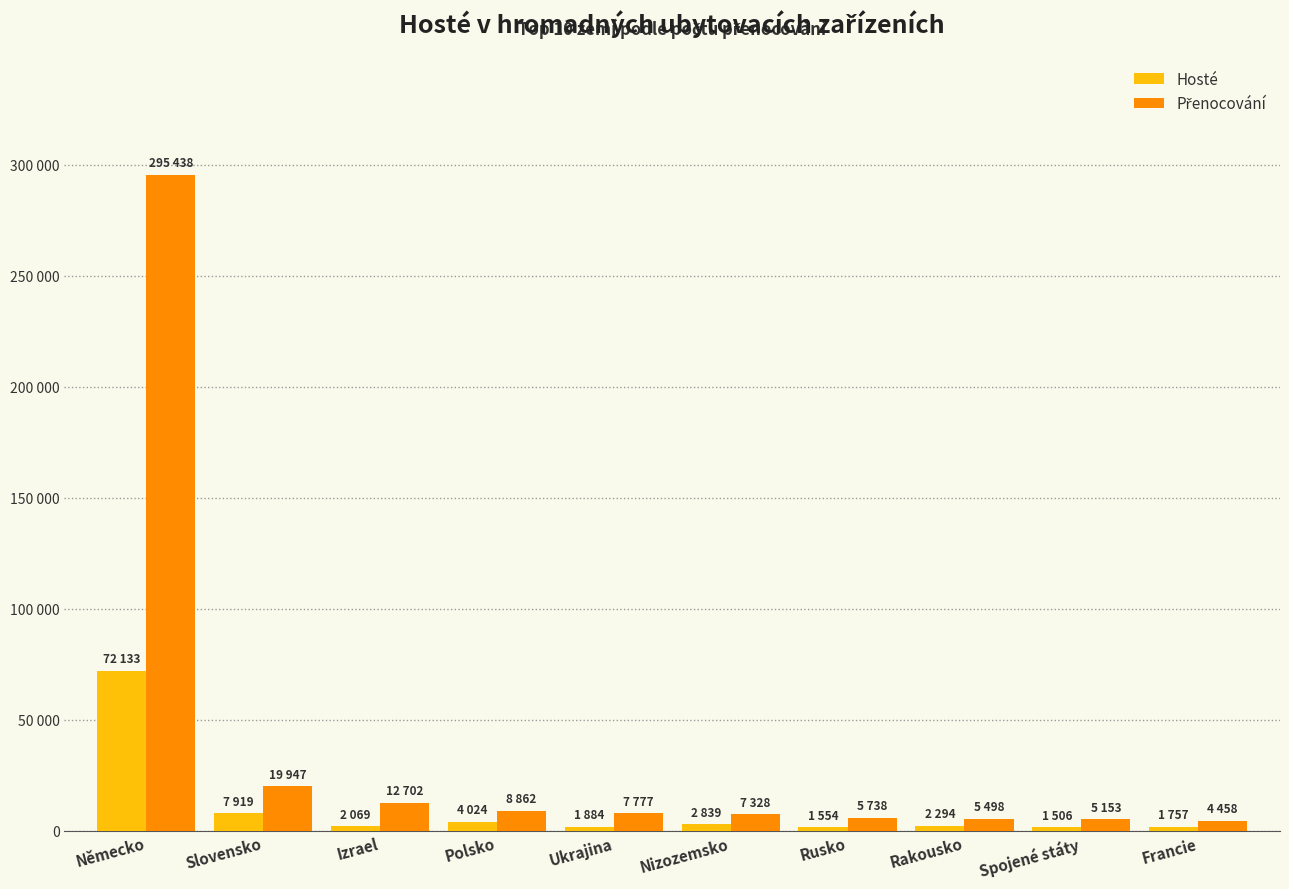

What value does the Hosté series have at Nizozemsko?

2839